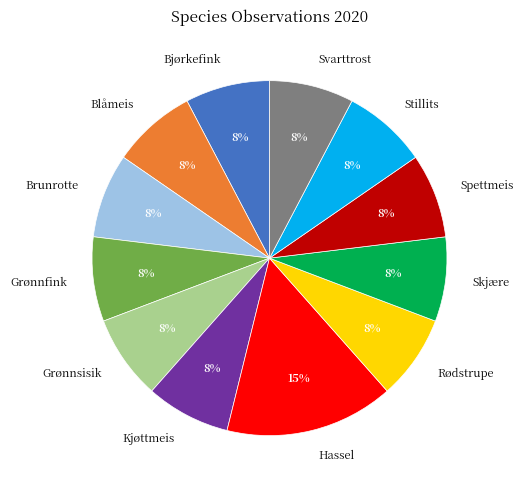

What percentage is the Rødstrupe slice, to the nearest percent?

8%